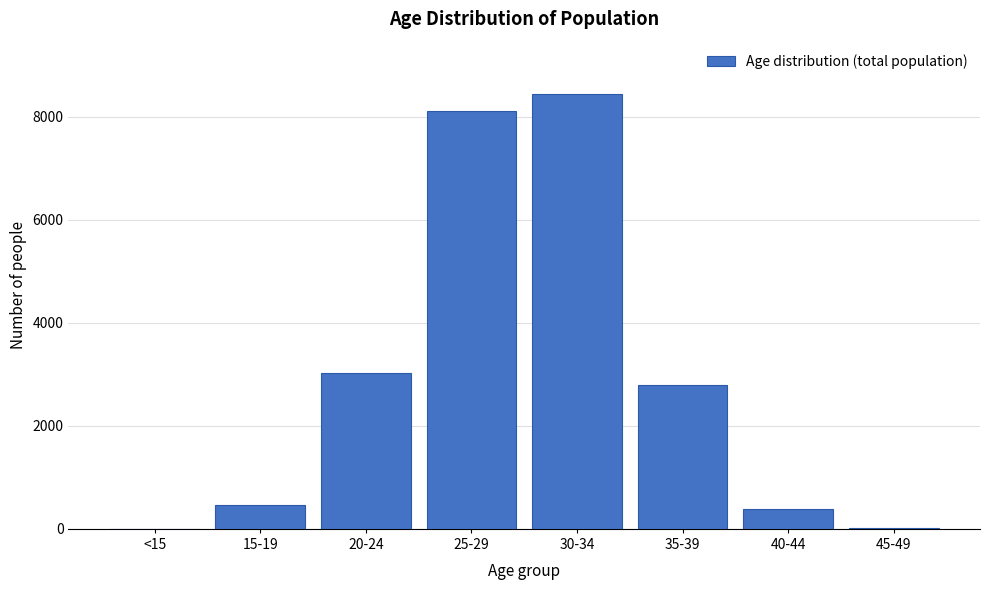

What is the change in value from 25-29 to 35-39?

-5326